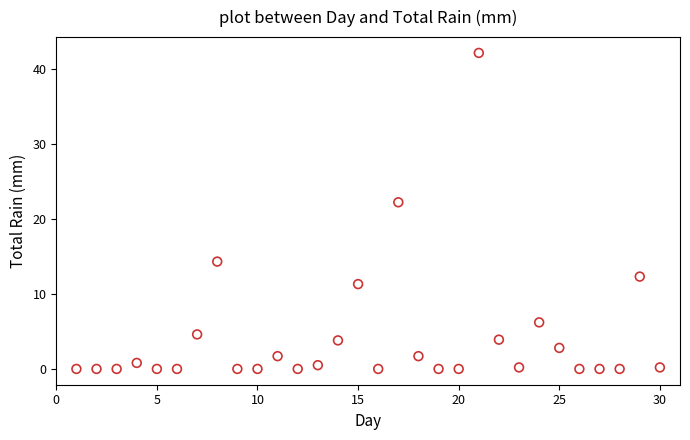

What Y value in the scatter plot is closest to 21?

22.2